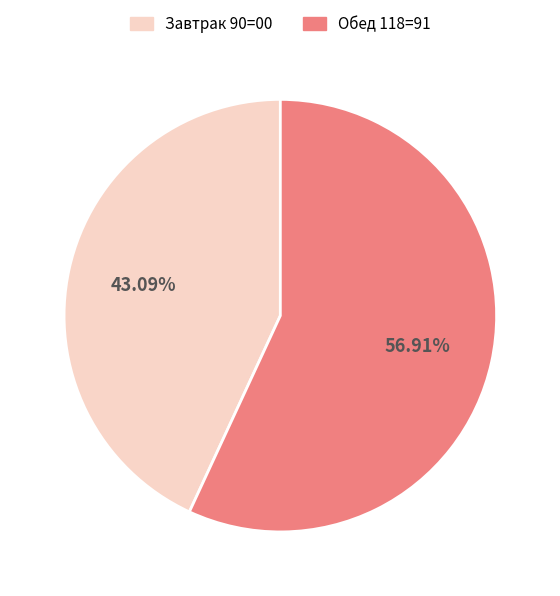

Is there any slice that represents more than half of the pie?

Yes